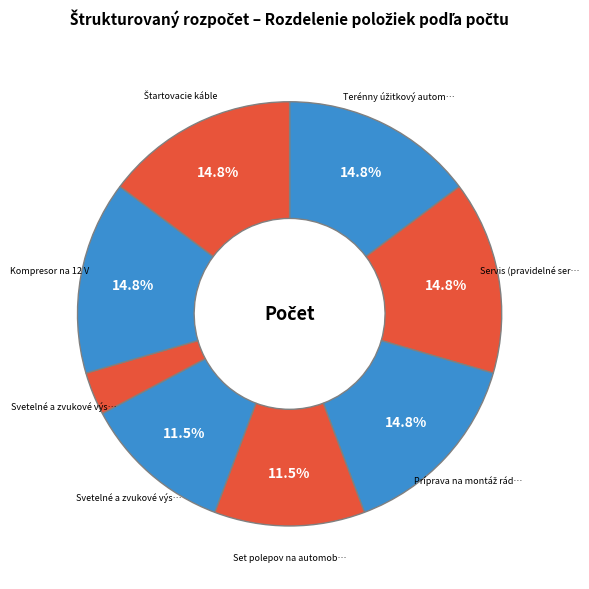

Count the number of slices in the pie.

8